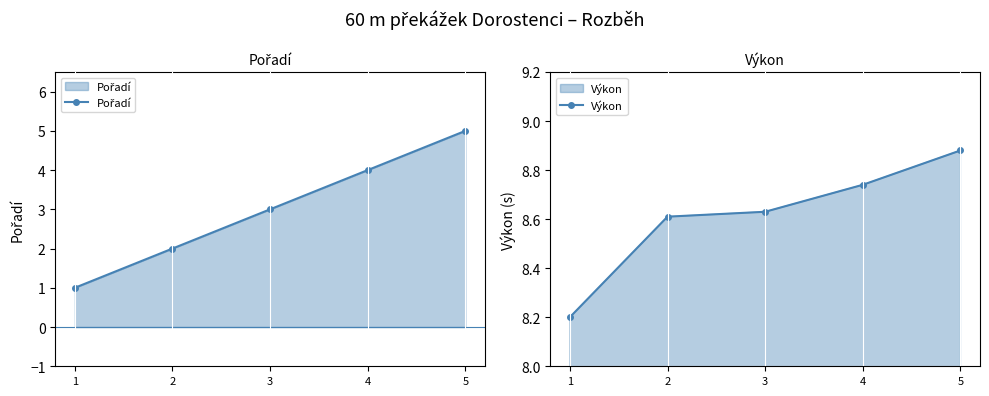

Rank the series at 4 from highest to lowest value.

Výkon, Pořadí